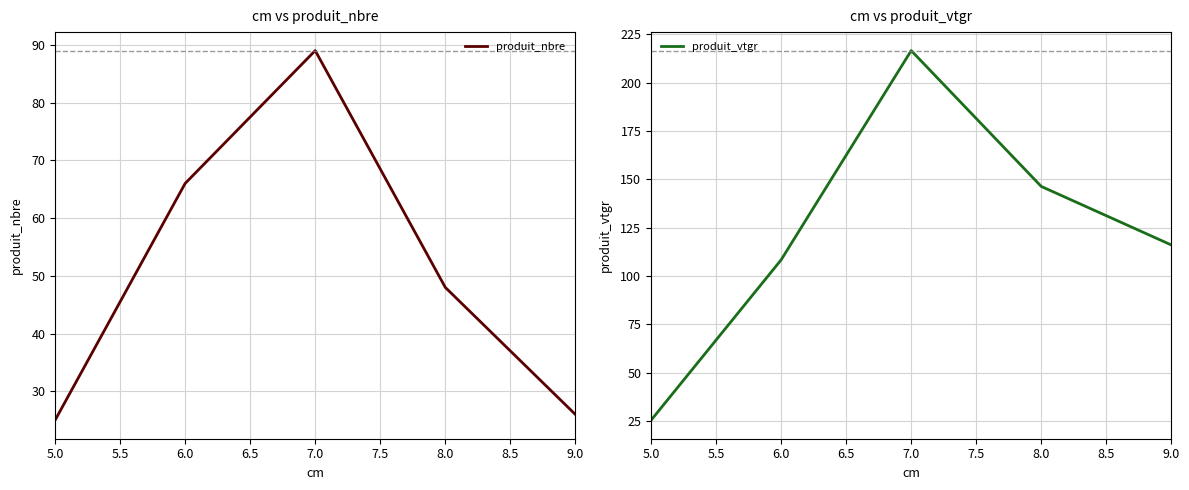

What is the minimum value for produit_vtgr?

25.3